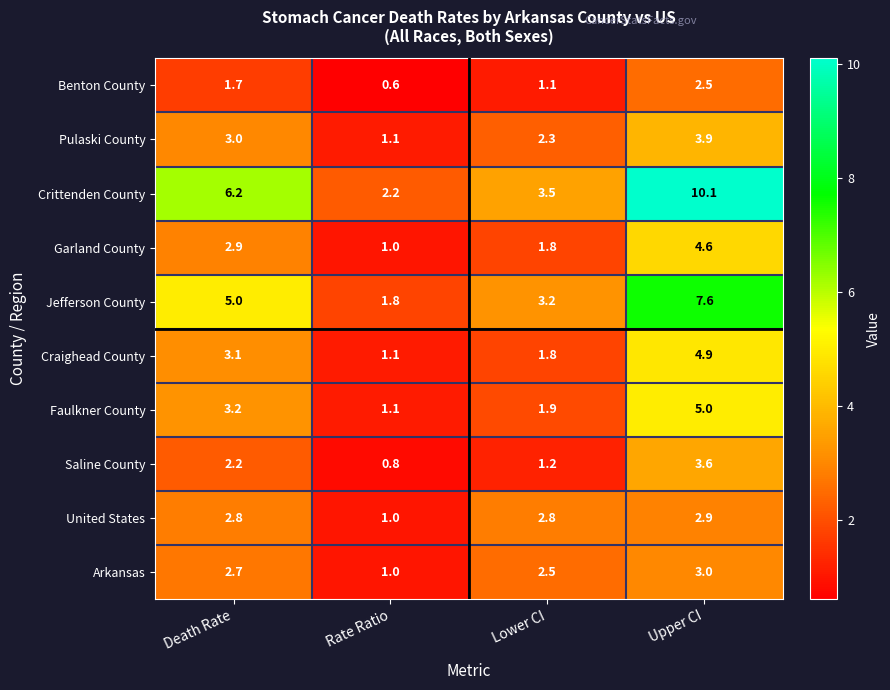

At which label is Garland County closest to 2?

Lower CI